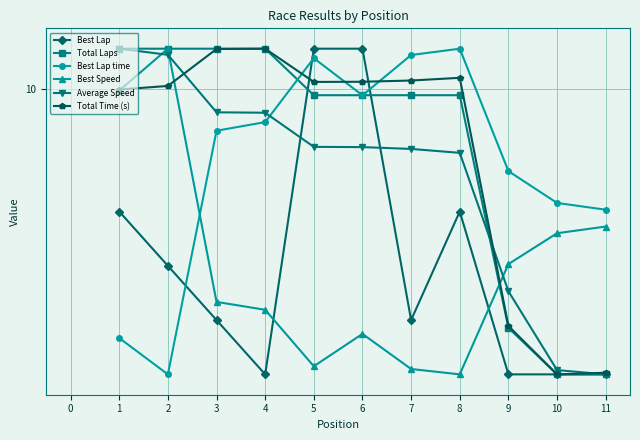

Does the chart have visible grid lines?

Yes